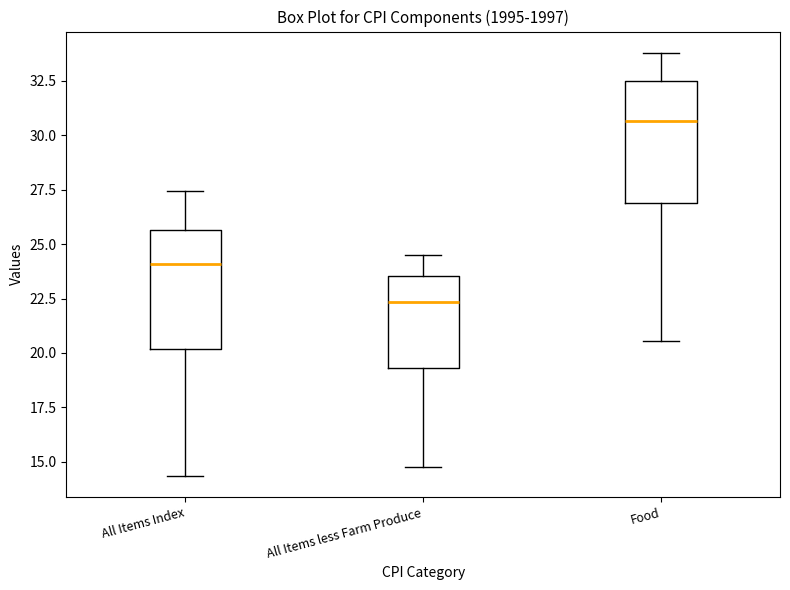

Which box's median line is the highest?

Food